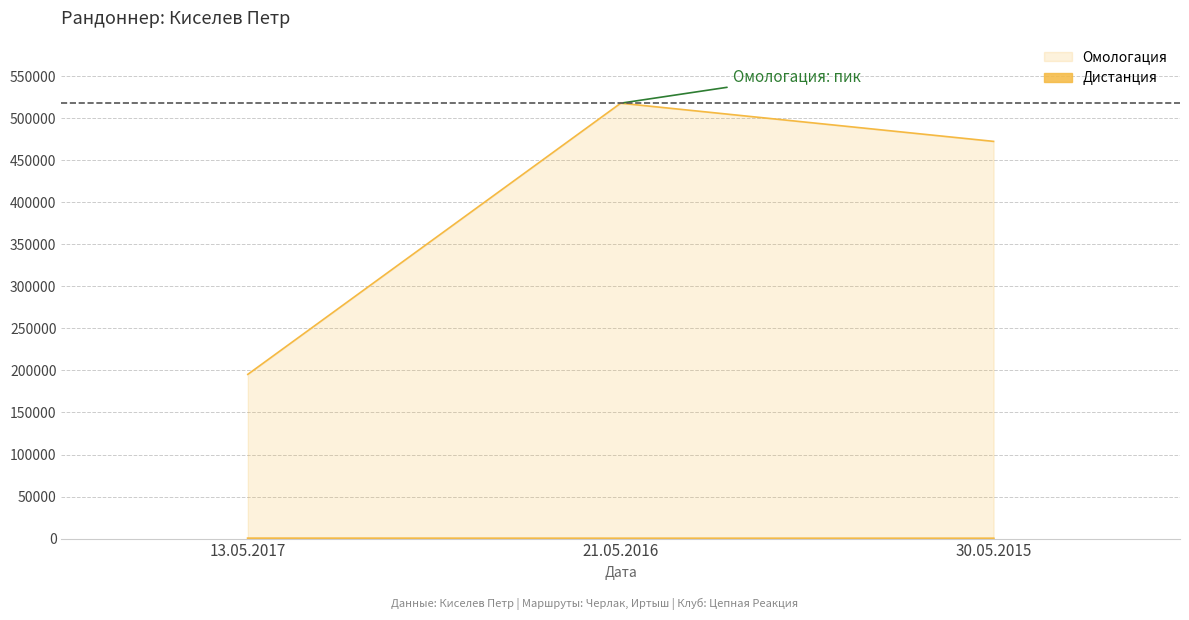

The value of Омологация at 13.05.2017 is 279186. True or false?

False